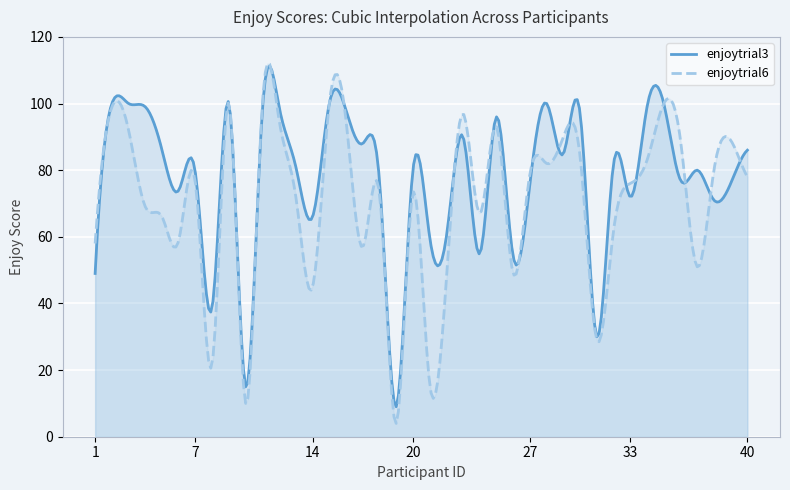

Which label corresponds to the smallest value in the chart?

19